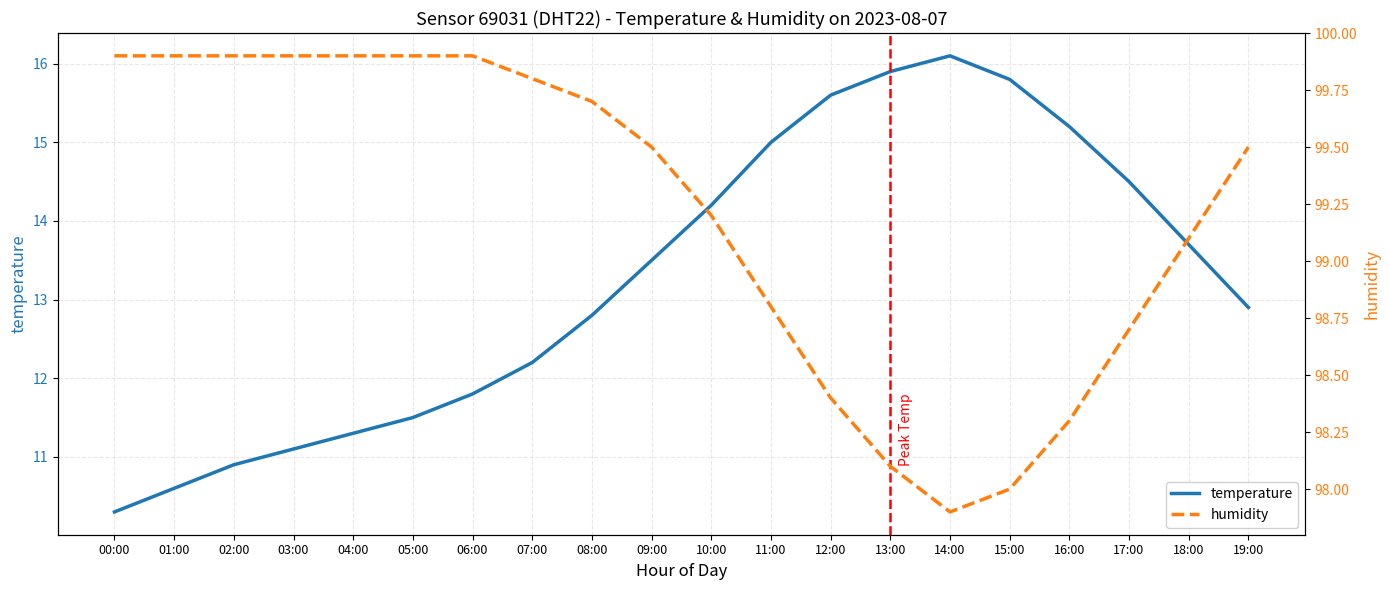

Which series changed the most between 00:00 and 12:00?

temperature